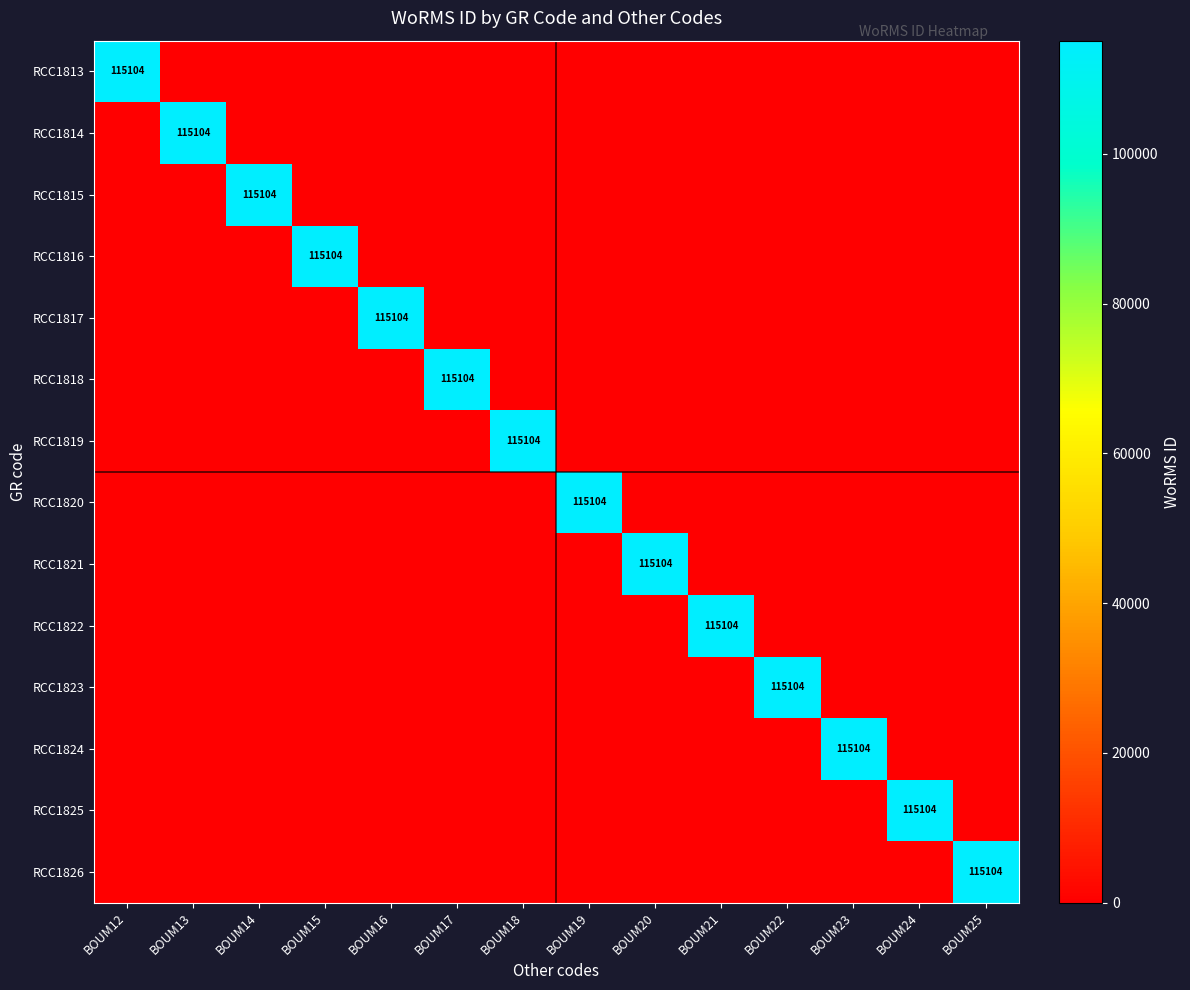

Is it true that RCC1826 equals 50067 at BOUM25?

False